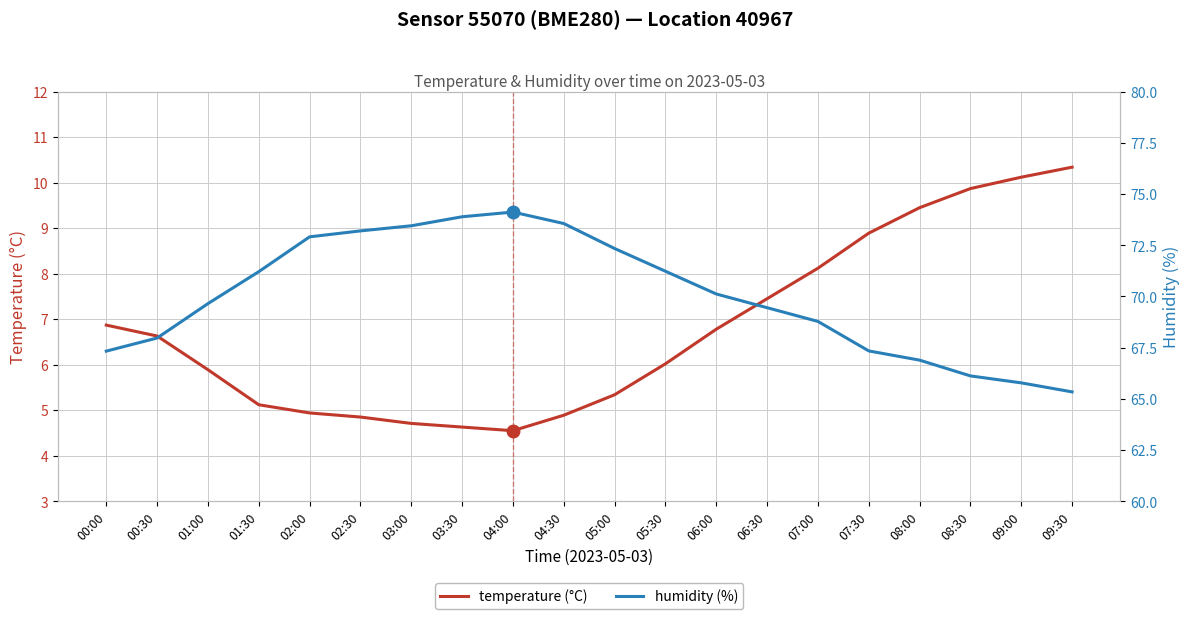

True or false: temperature (°C) and humidity (%) intersect in this chart.

False